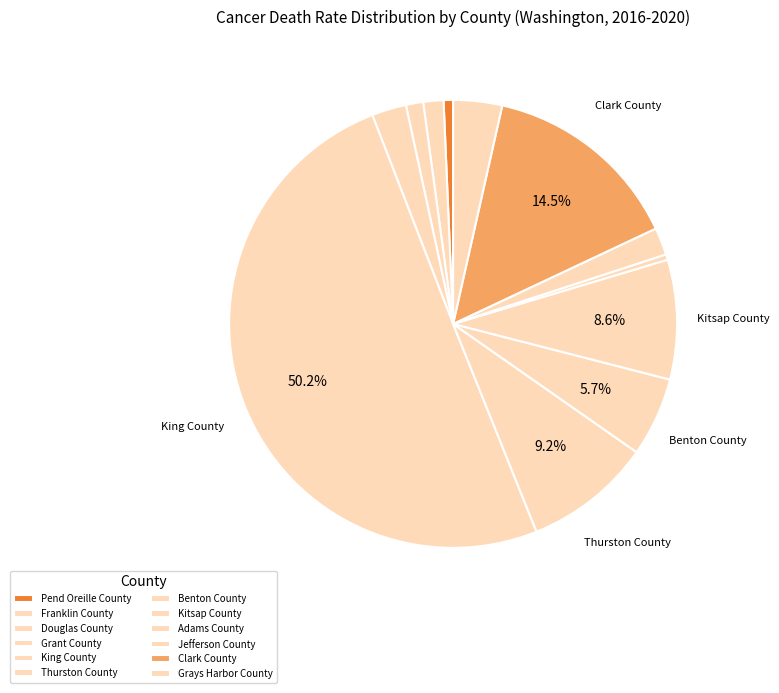

To the nearest percent, what portion does Franklin County represent?

1%